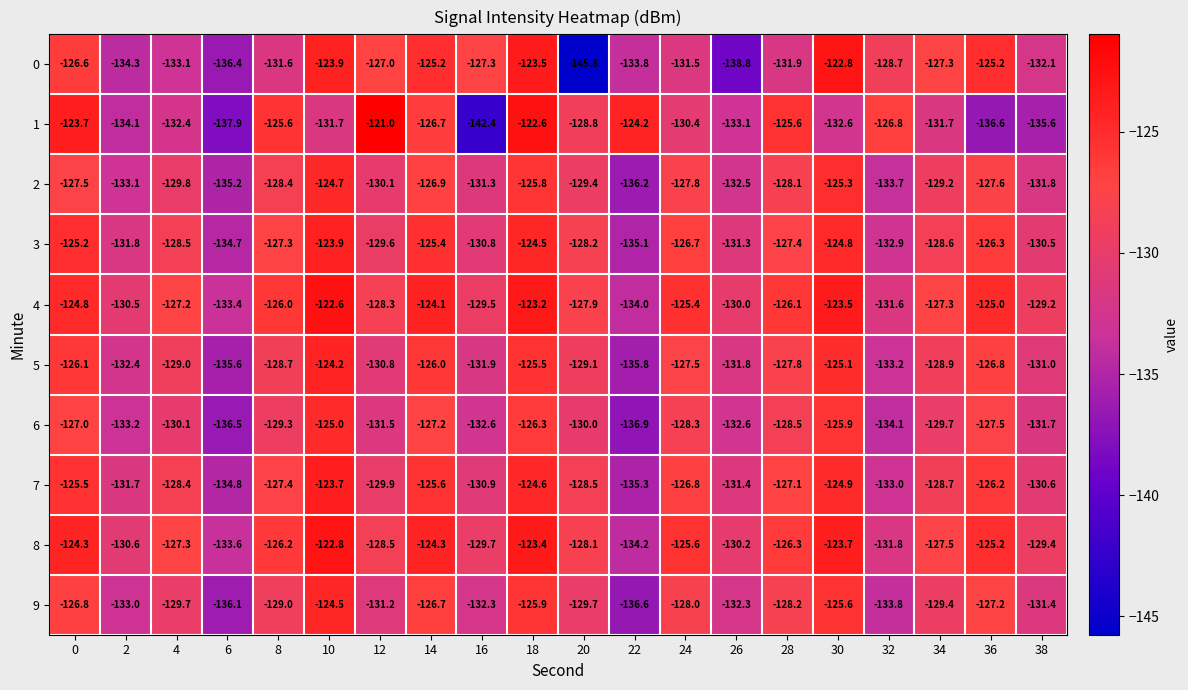

At 18, list the series in order from smallest to largest.

6, 9, 2, 5, 7, 3, 0, 8, 4, 1